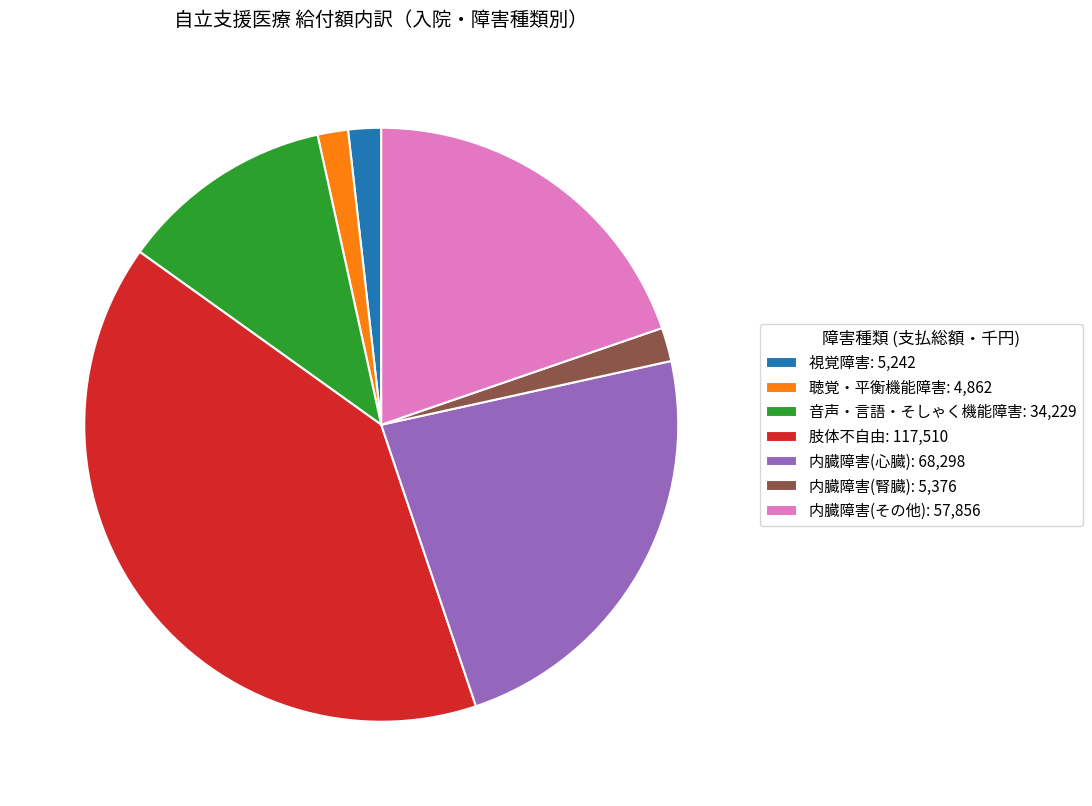

The 視覚障害 slice represents 16% of the pie. True or false?

False